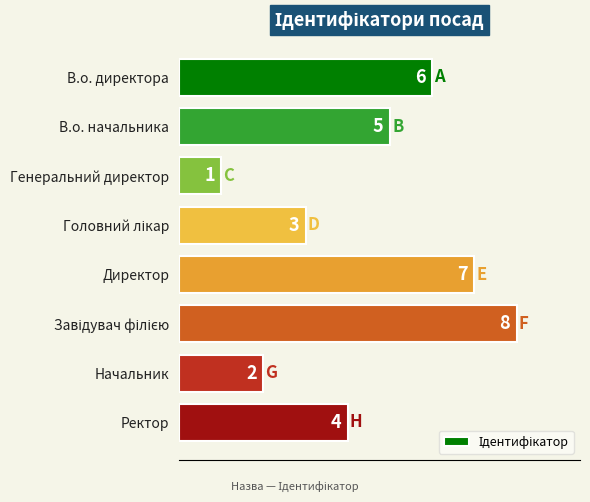

Which category has the lowest value across all series?

Генеральний директор